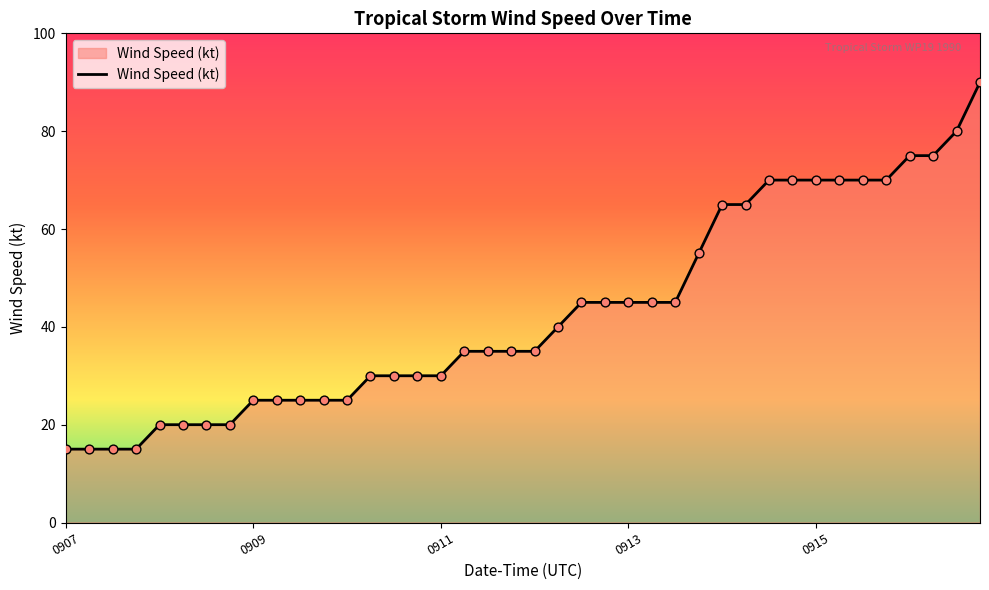

What is the smallest value displayed?

15